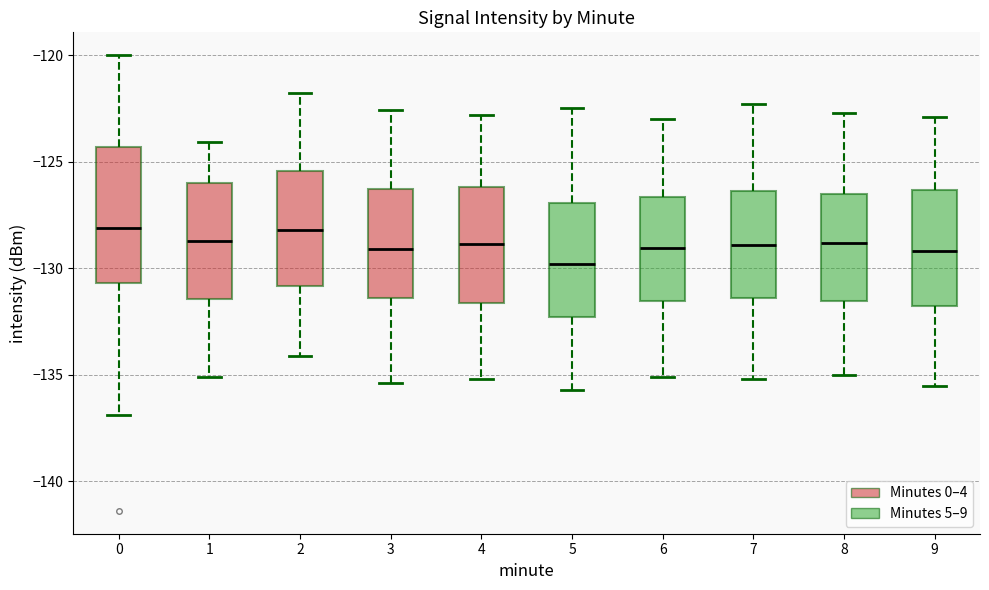

Which box is the tallest, from its lower edge to its upper edge?

0